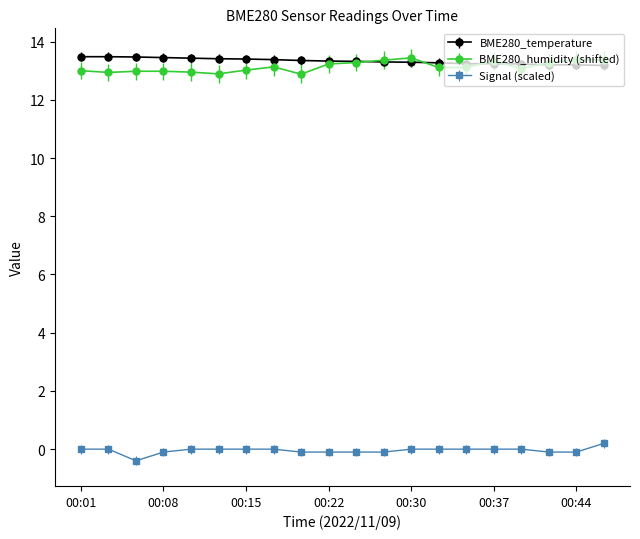

What is the value of the BME280_temperature point at the 6th from the left?

13.4